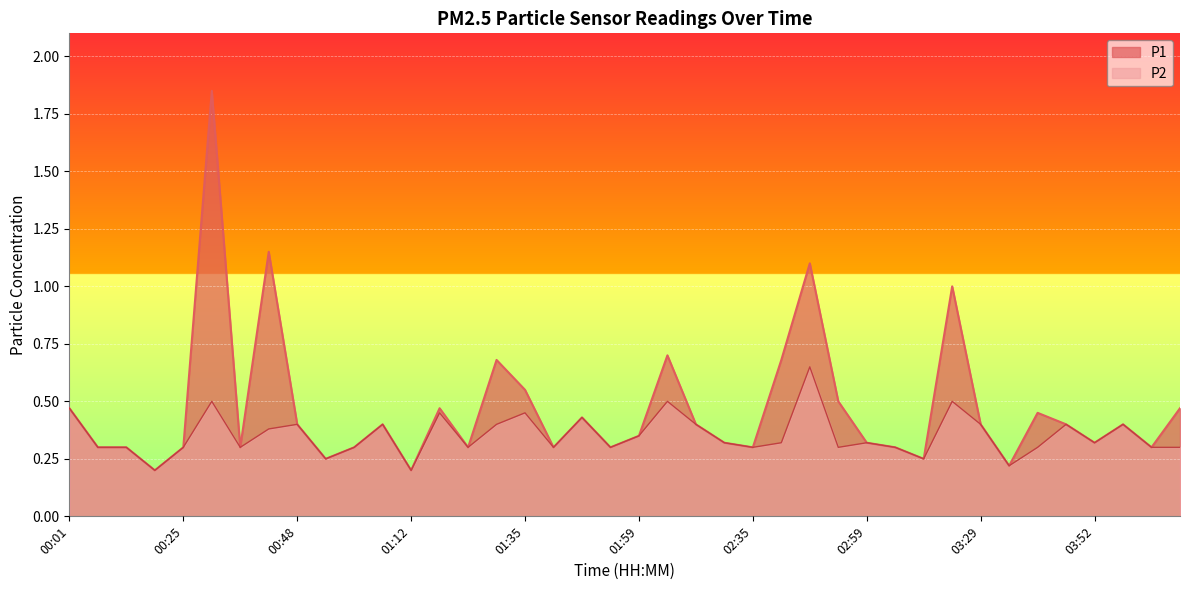

What is the difference between the second highest and minimum values in the P2 series?

0.3